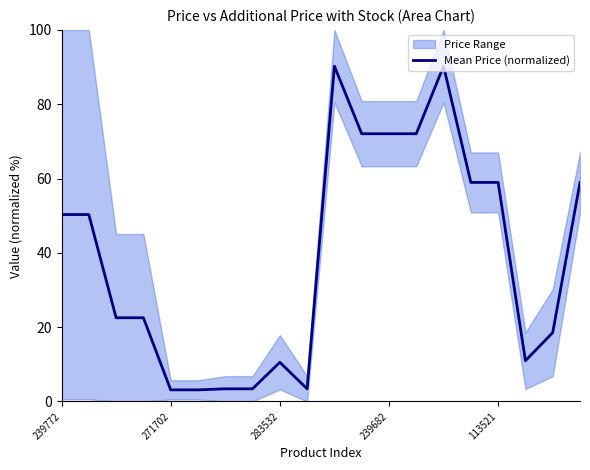

True or false: there are more than 2 points higher than both neighbors.

True